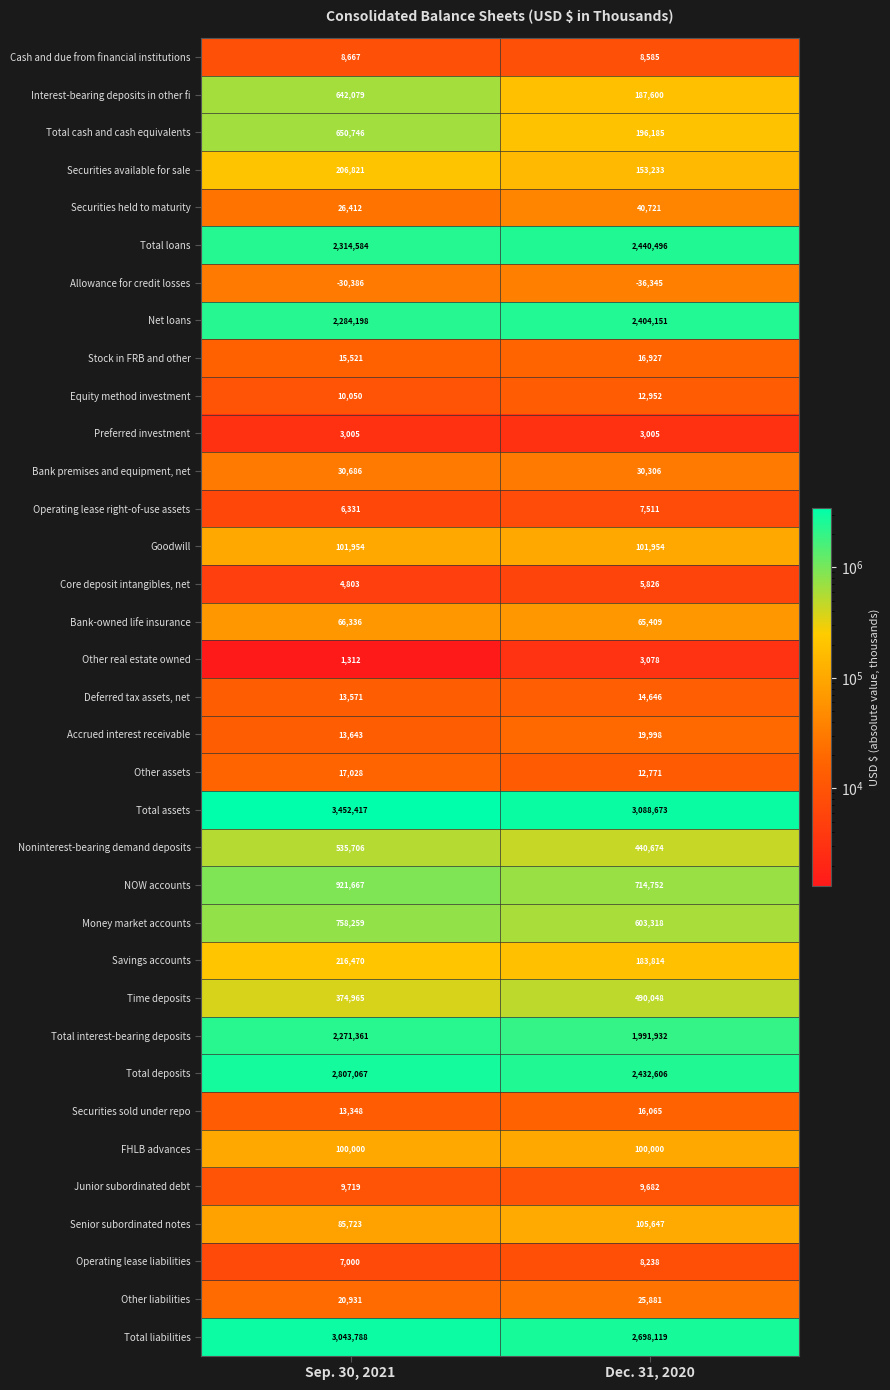

What is the total value across all series at Dec. 31, 2020?

18598458